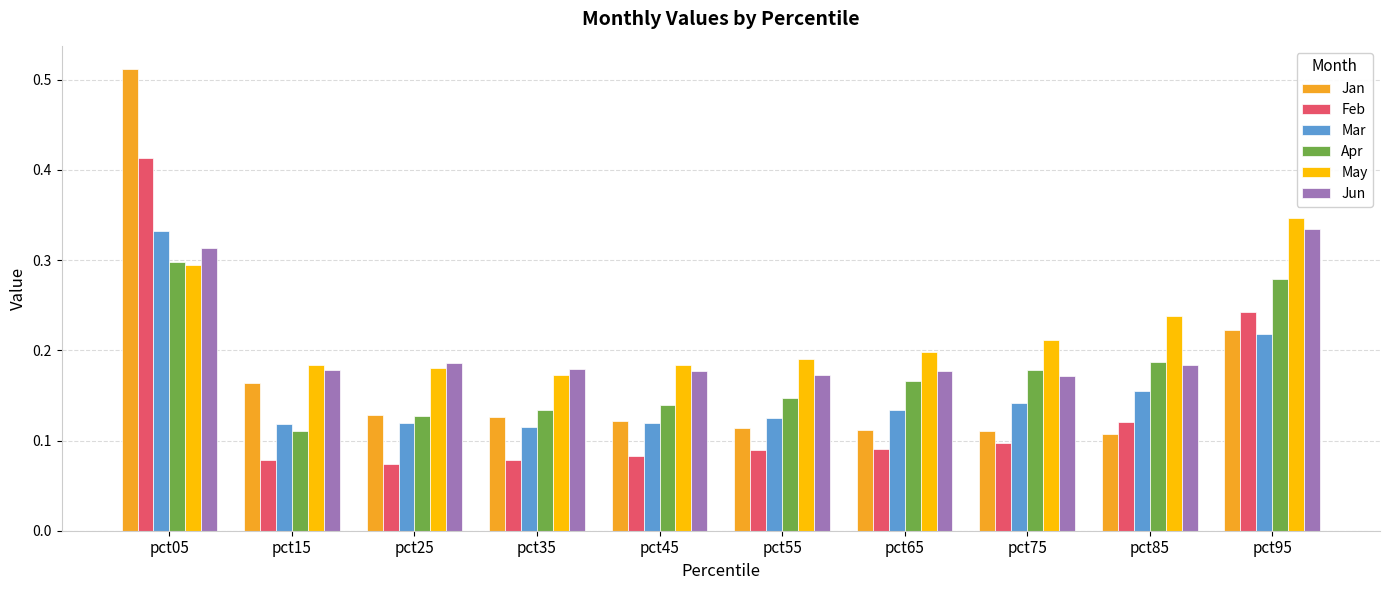

What is the sum of all May values?

2.2